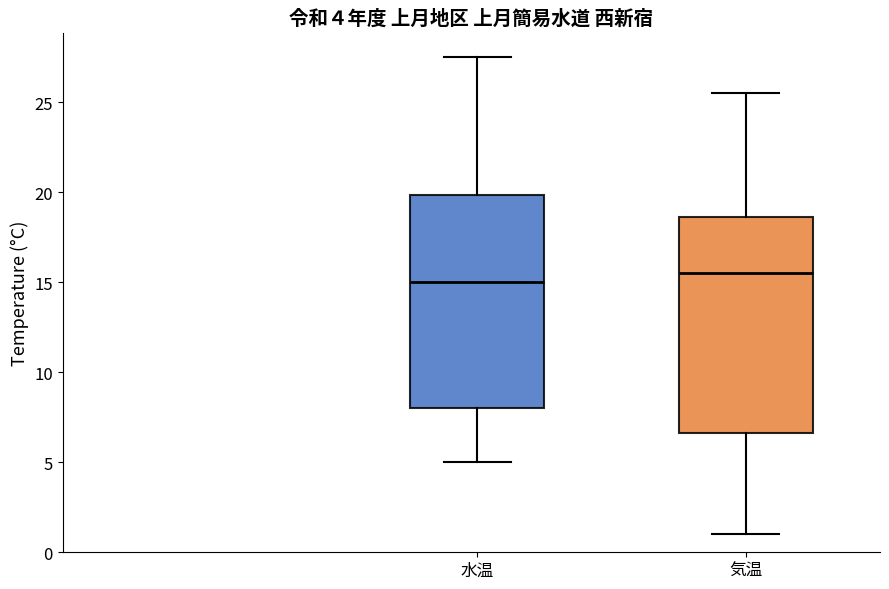

Which box's median line is the lowest?

水温